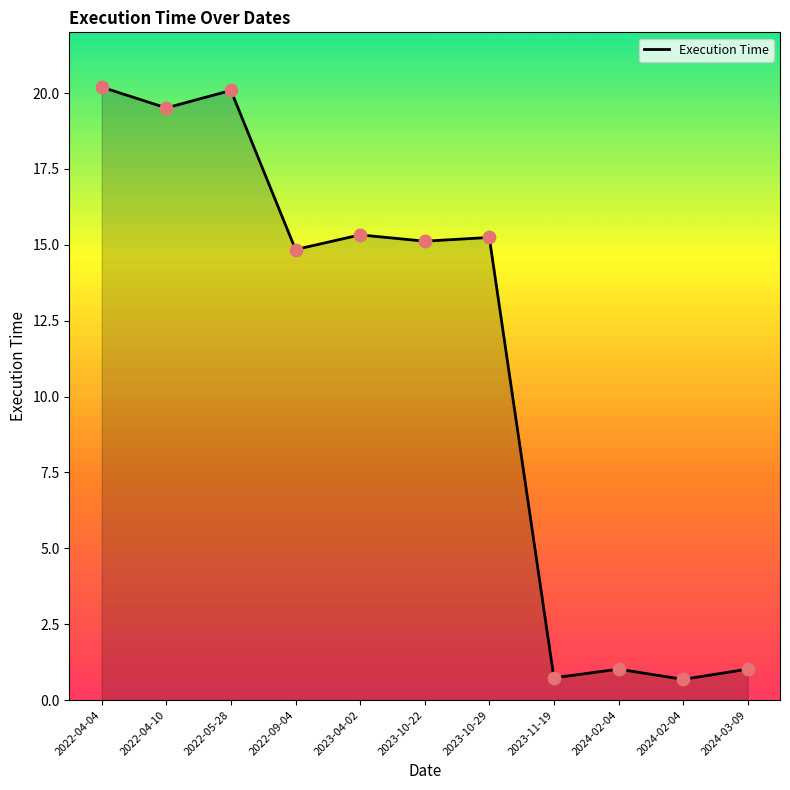

What is the change in value from 2022-04-10 to 2023-11-19?

-18.8